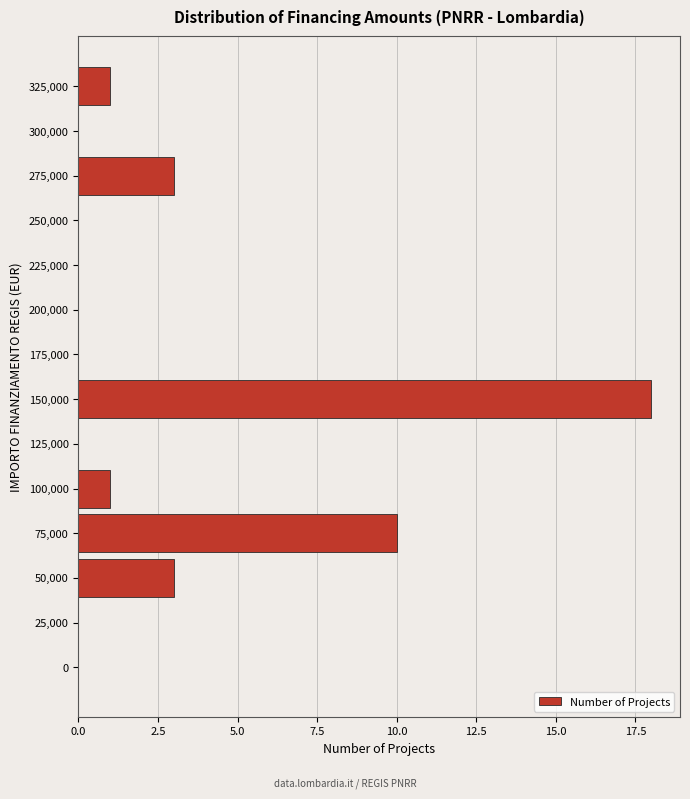

Reading top to bottom, extract all data points from this chart.

325,000=1	300,000=0	275,000=3	250,000=0	225,000=0	200,000=0	175,000=0	150,000=18	125,000=0	100,000=1	75,000=10	50,000=3	25,000=0	0=0